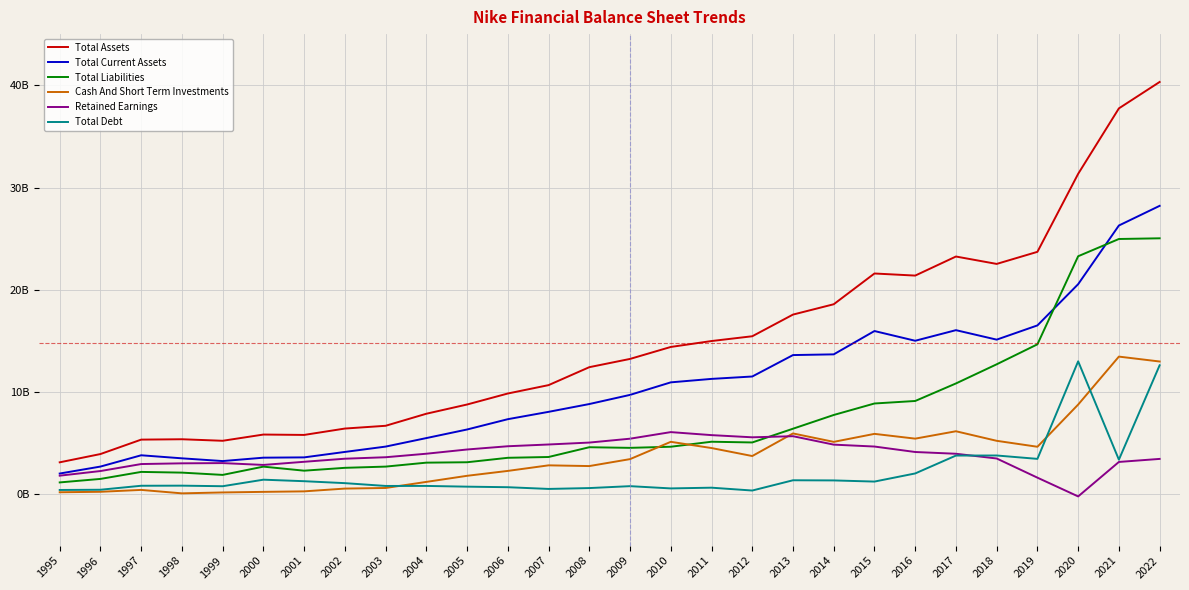

Does the chart display data point markers on the line(s)?

No